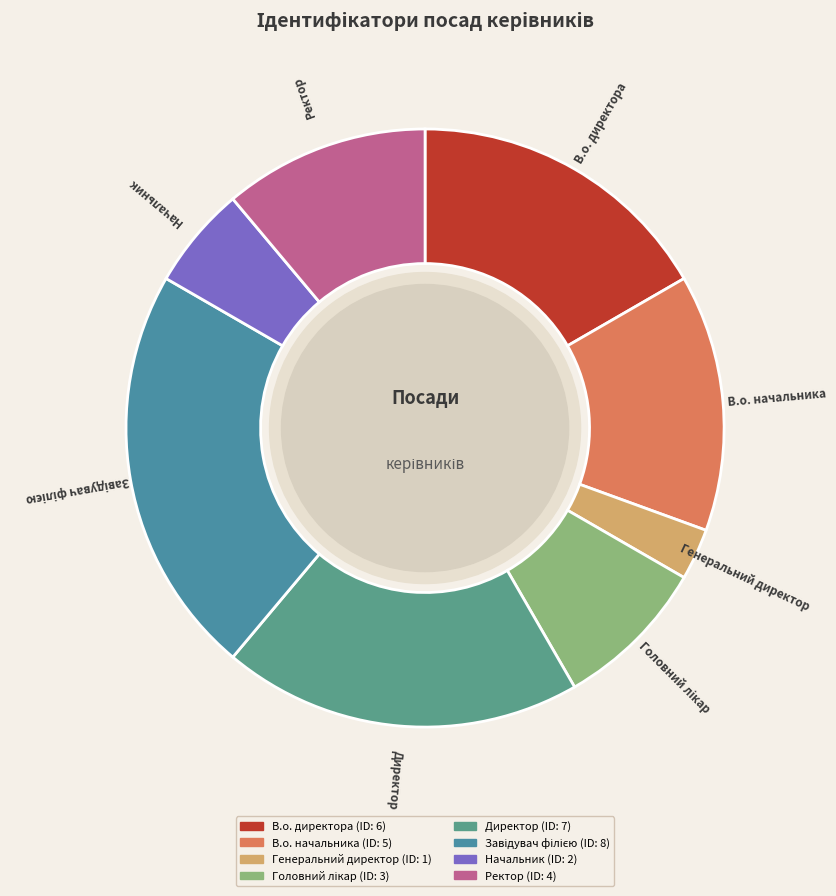

What is the smallest slice in the pie chart?

Генеральний директор